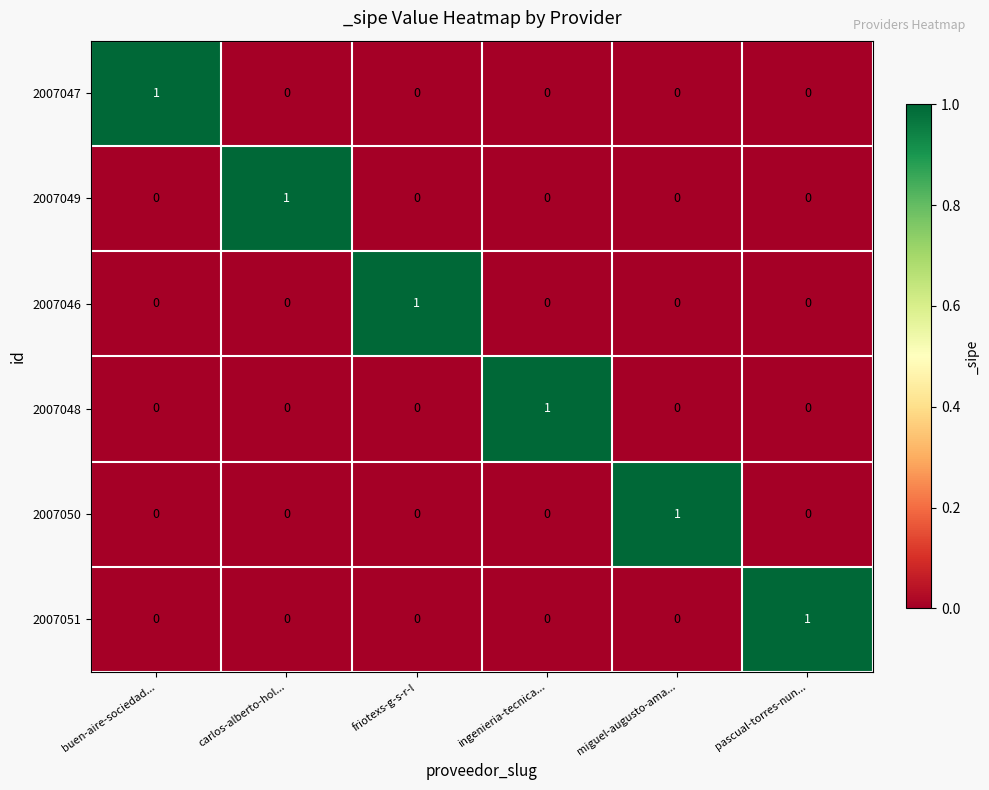

At which label does 2007051 reach its peak?

pascual-torres-nun...